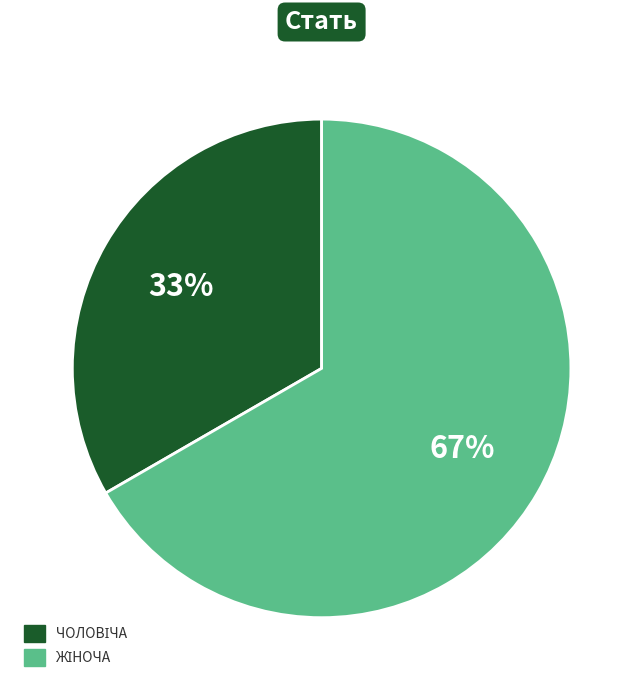

Does any single category account for the majority?

Yes